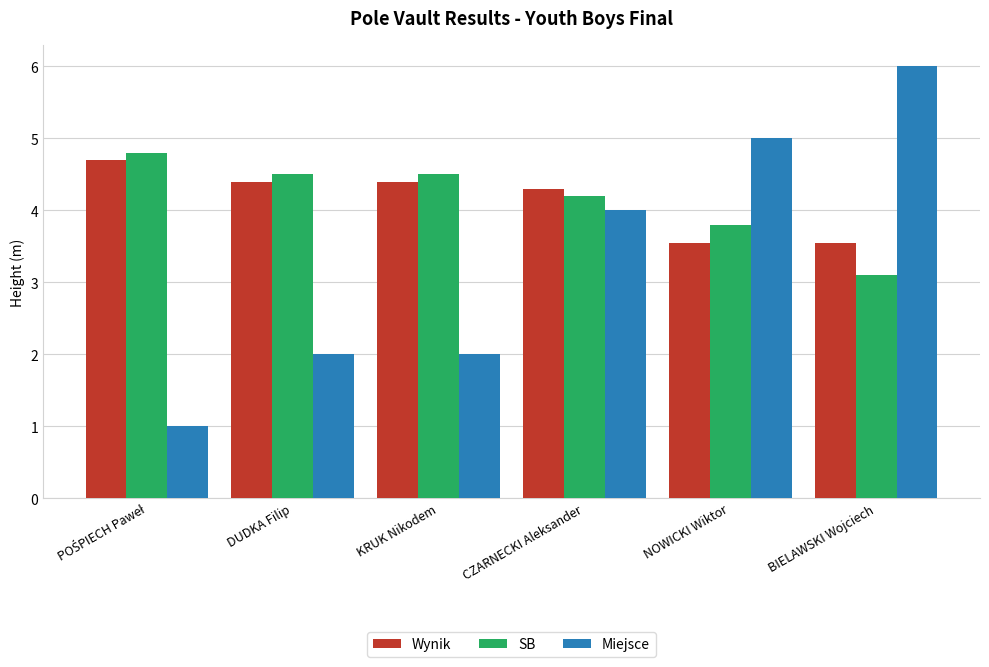

Which series has the largest range (max minus min)?

Miejsce